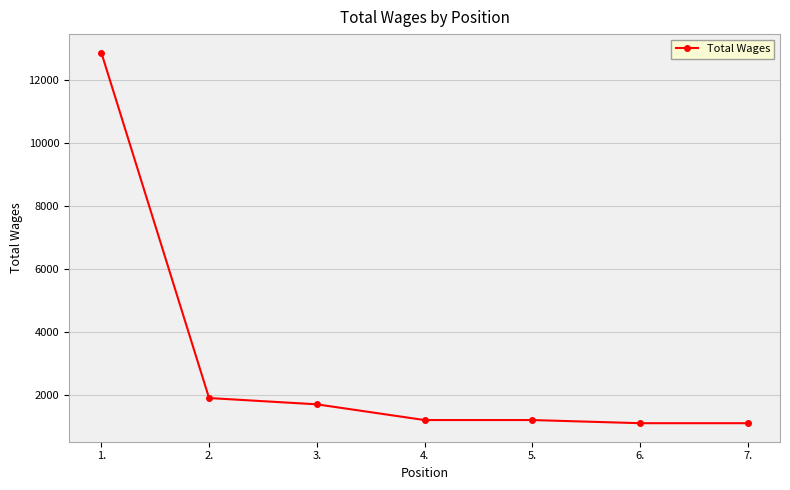

Does the chart have visible grid lines?

Yes